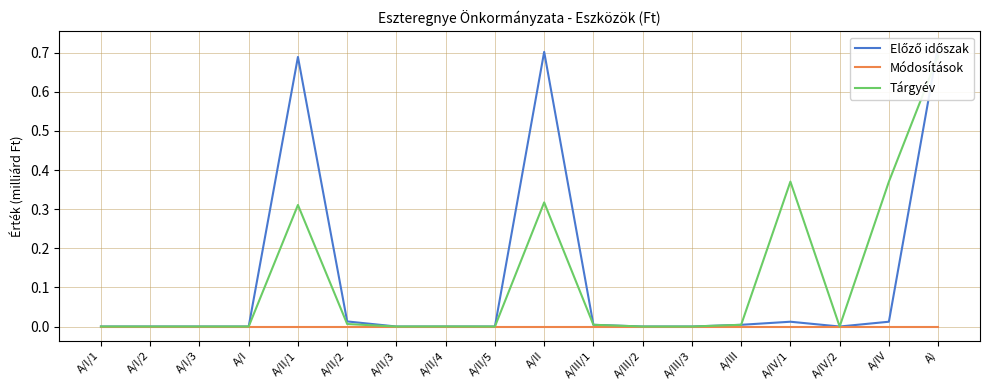

Reading left to right, what are all the values shown in this chart?

Előző időszak: 0.0	0.0	0.0	0.0	0.7	0.0	0.0	0.0	0.0	0.7	0.0	0.0	0.0	0.0	0.0	0.0	0.0	0.7
Módosítások: 0.0	0.0	0.0	0.0	0.0	0.0	0.0	0.0	0.0	0.0	0.0	0.0	0.0	0.0	0.0	0.0	0.0	0.0
Tárgyév: 0.0	0.0	0.0	0.0	0.3	0.0	0.0	0.0	0.0	0.3	0.0	0.0	0.0	0.0	0.4	0.0	0.4	0.7